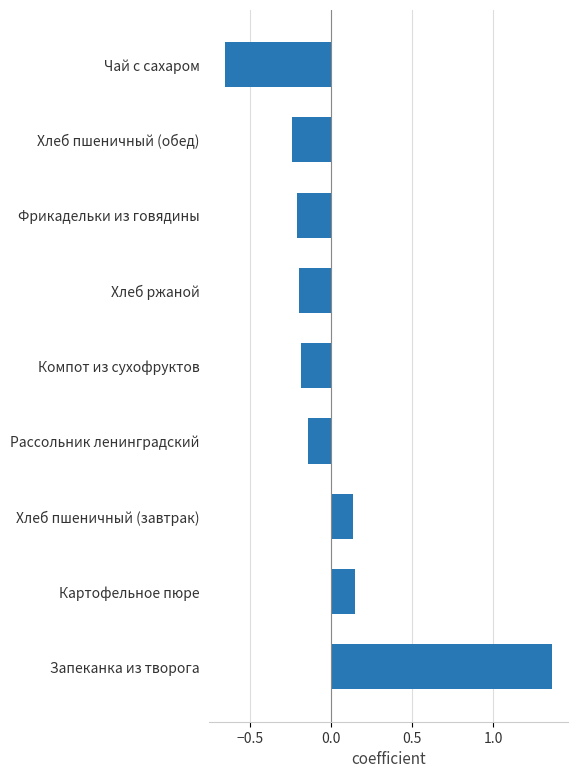

At which category does the chart reach its minimum across all series?

Чай с сахаром